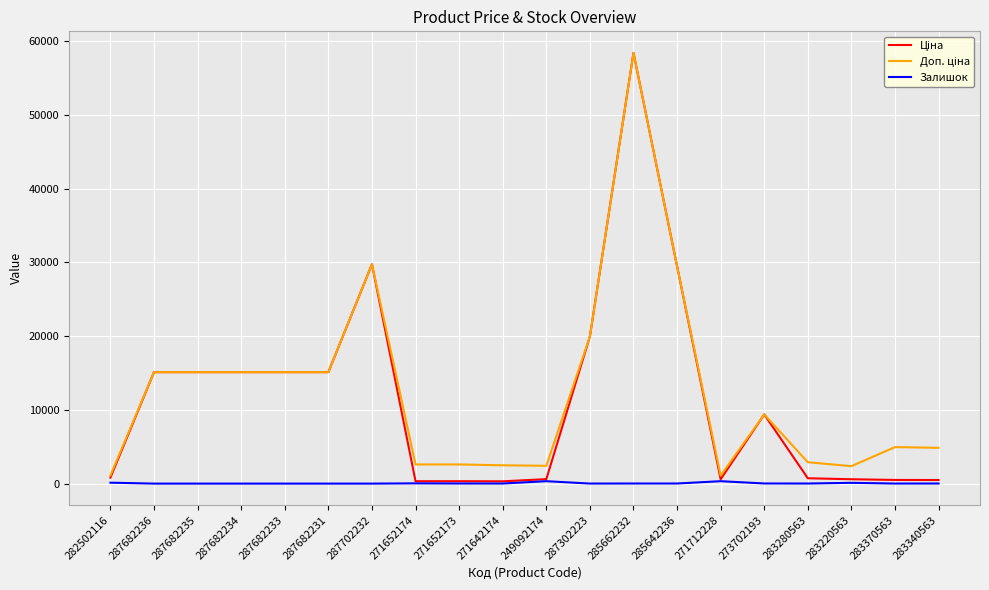

What is the total value across all series at 287702232?

59494.5